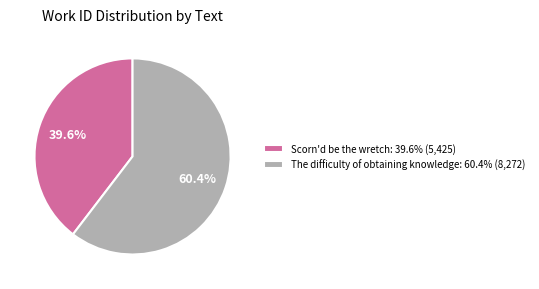

To the nearest percent, what percentage of the pie is The difficulty of obtaining knowledge?

60%